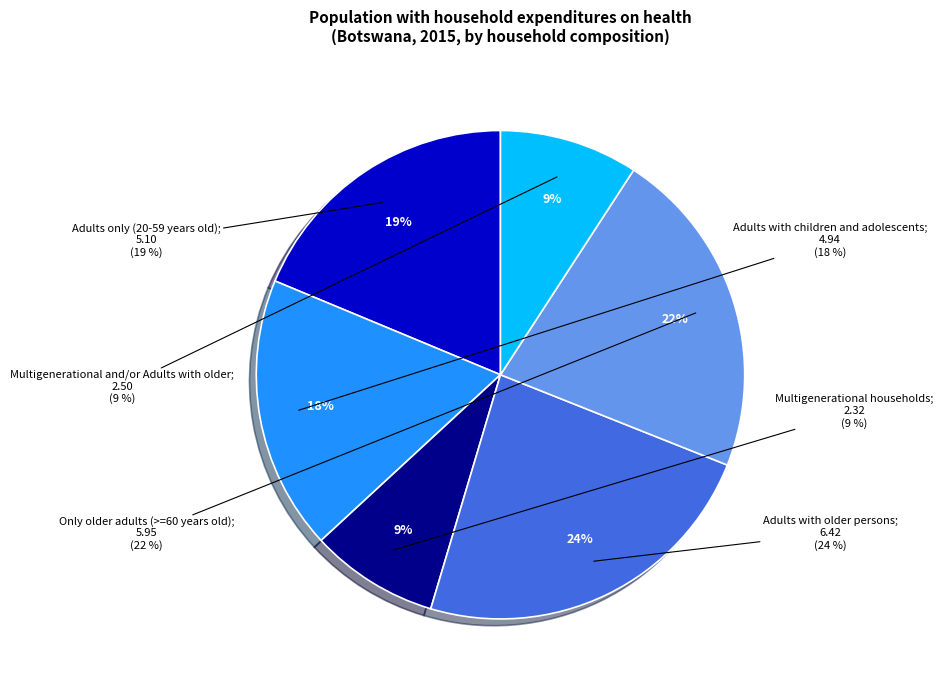

True or false: Adults with older persons accounts for 10% of the total.

False